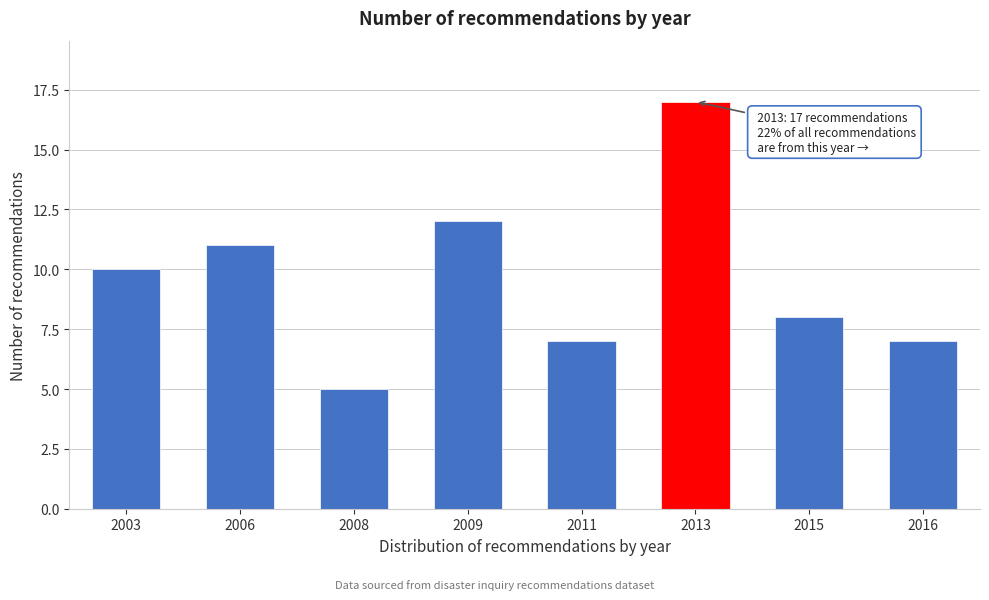

Reading left to right, what are all the values shown in this chart?

2003=10	2006=11	2008=5	2009=12	2011=7	2013=17	2015=8	2016=7